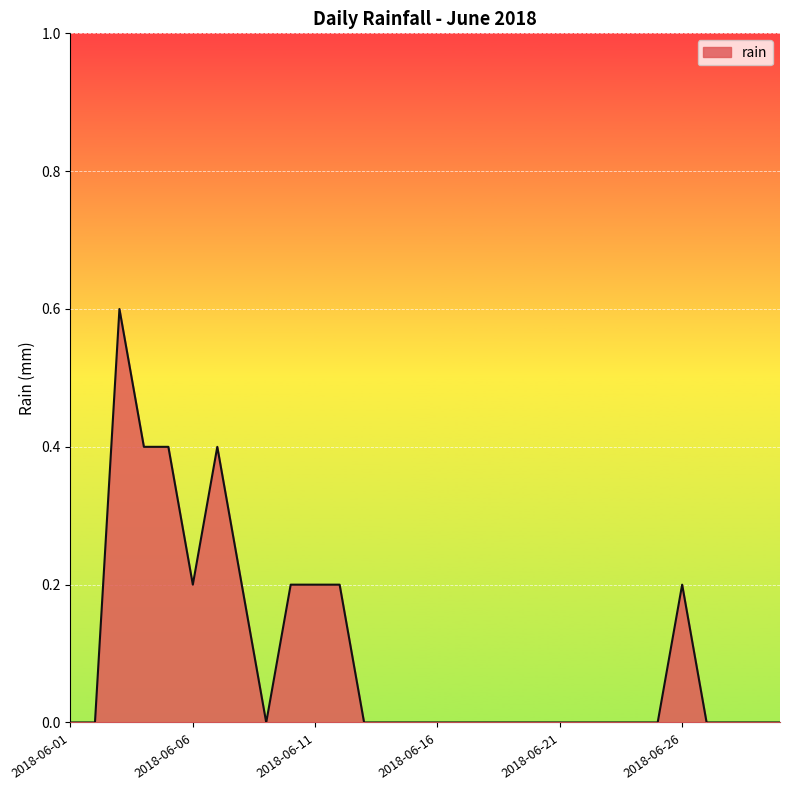

How many lines are shown in the chart?

1